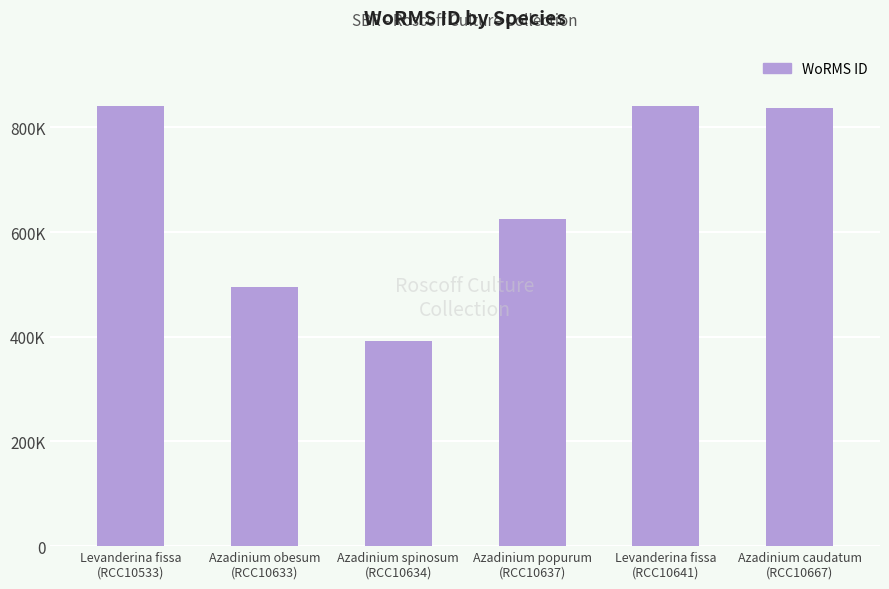

What is the value of the 1st bar from the left?

840689